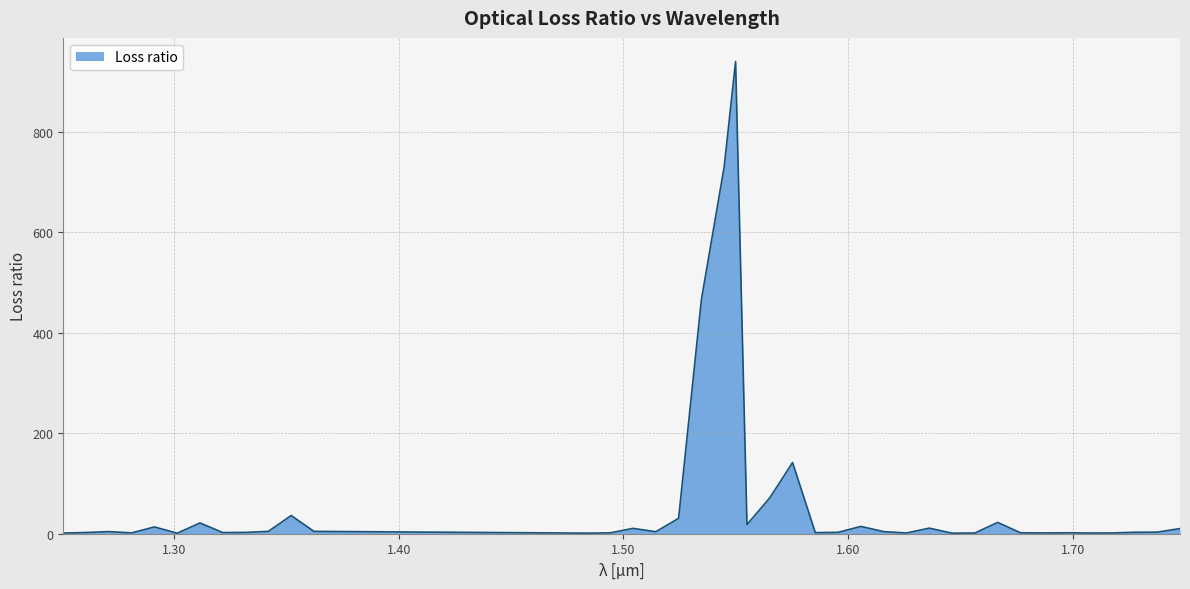

What is the difference between the maximum and minimum values?

939.4